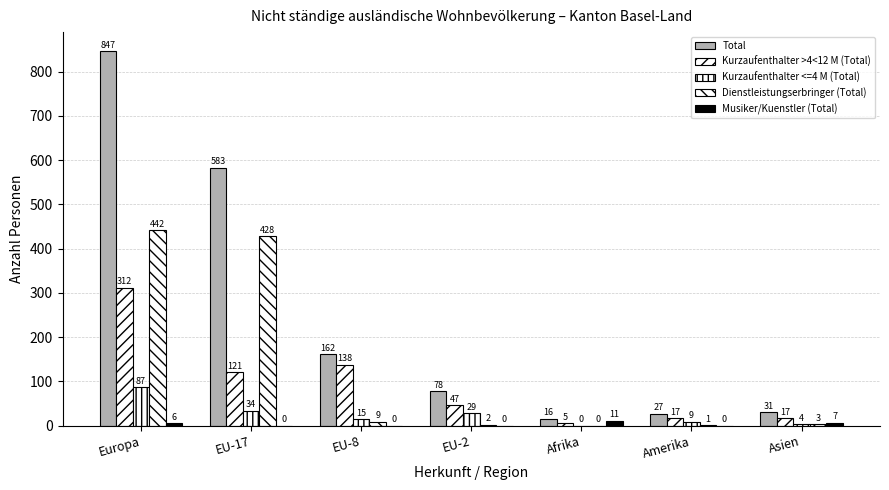

At how many categories does at least one series exceed 712?

1